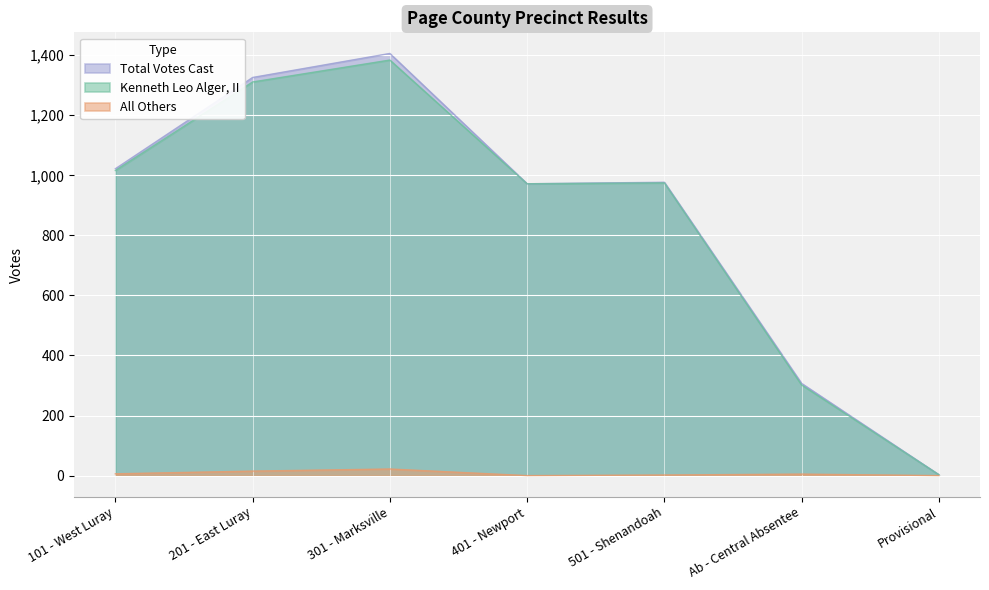

What position from the right is Ab - Central Absentee?

2